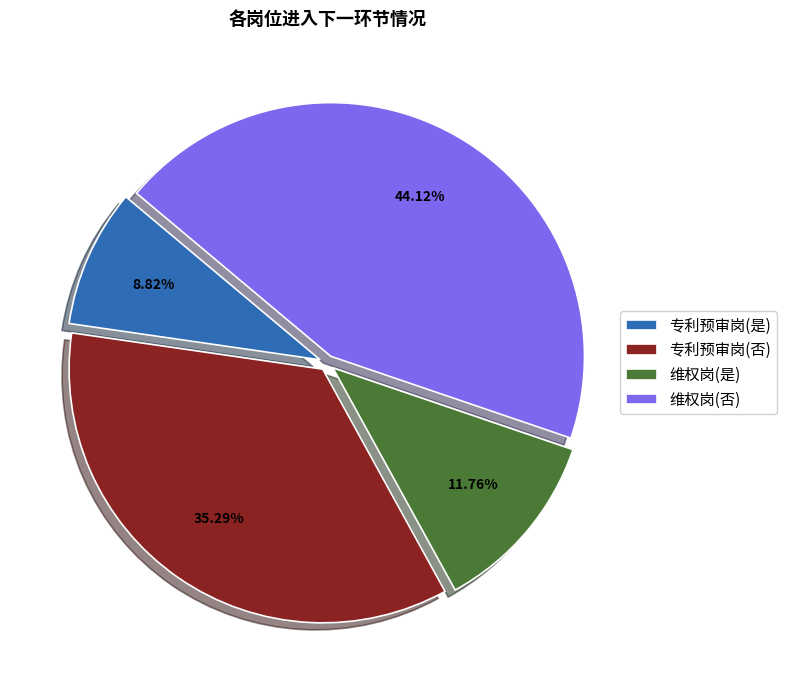

What percentage is the 维权岗(是) slice, to the nearest percent?

12%